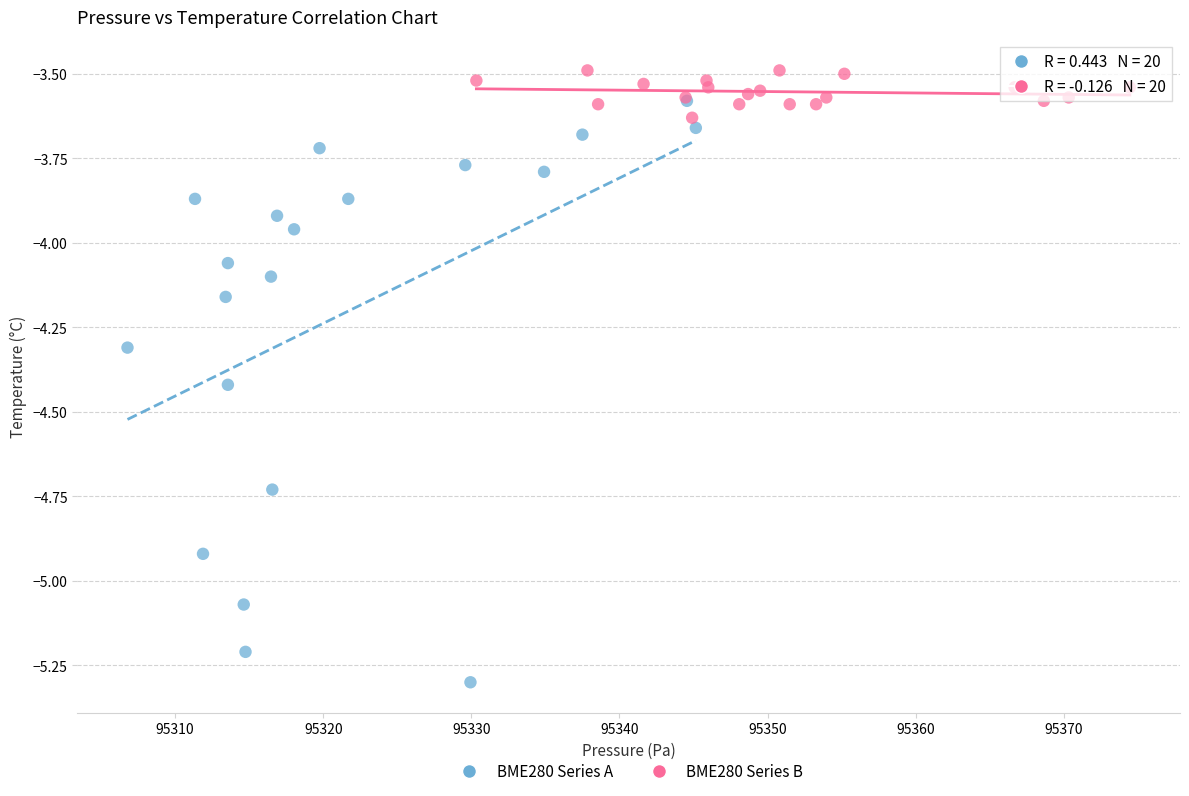

Which series has the largest Y range (max minus min)?

BME280 Series A